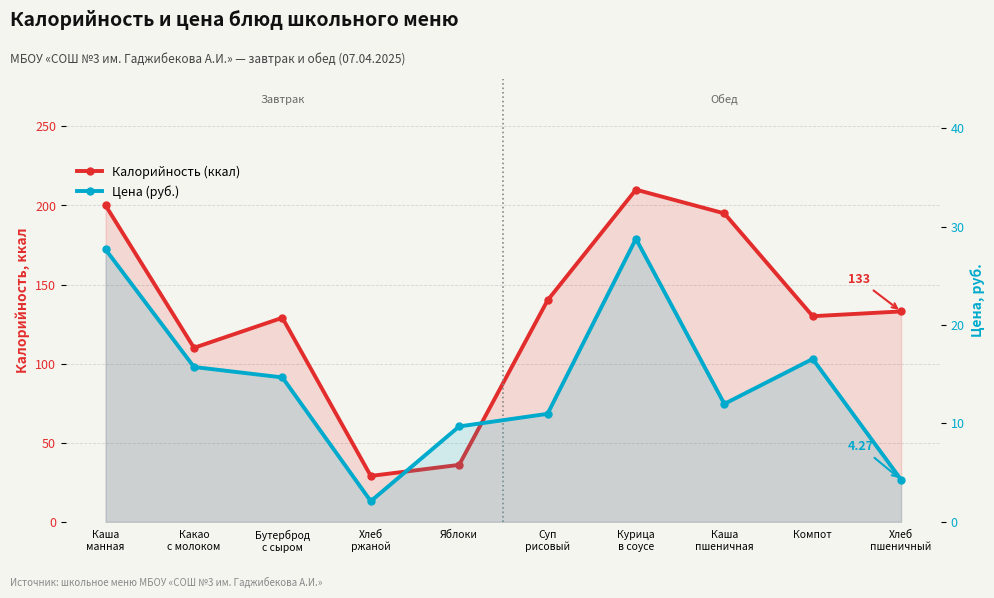

What is the value of the Калорийность (ккал) point at the 3rd from the left?

129.0